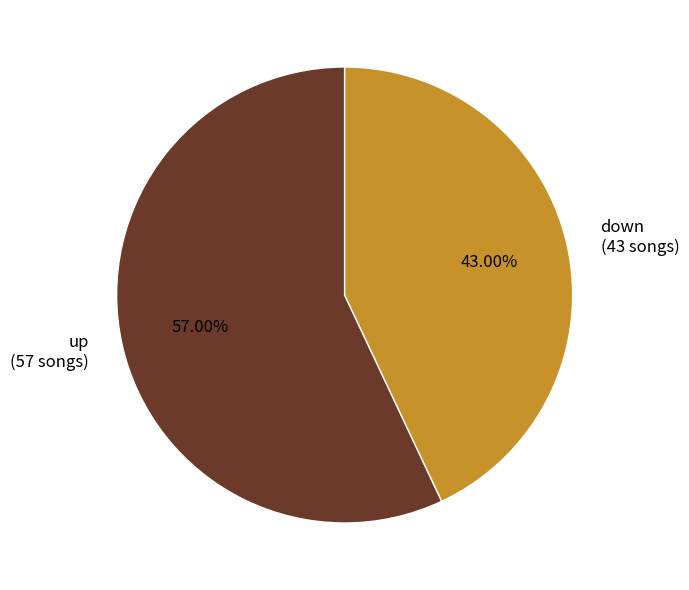

What portion of the pie excludes up?

43.0%